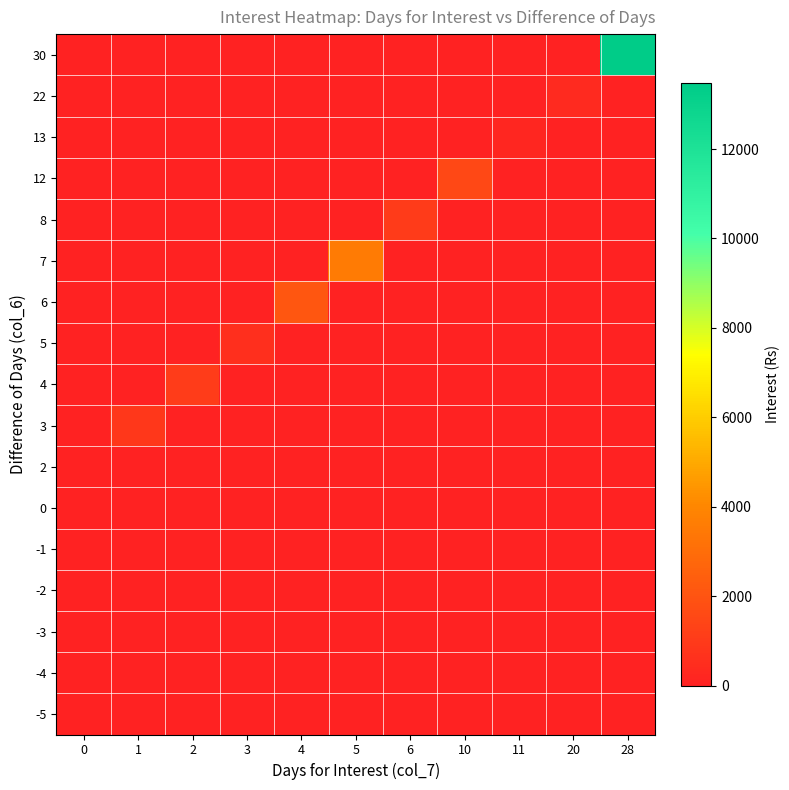

At which category does the chart reach its peak across all series?

28